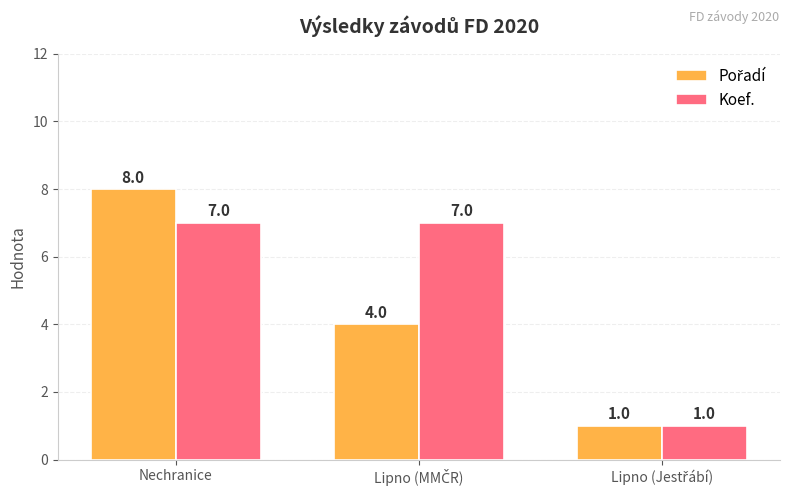

At which category is the sum across all series the highest?

Nechranice